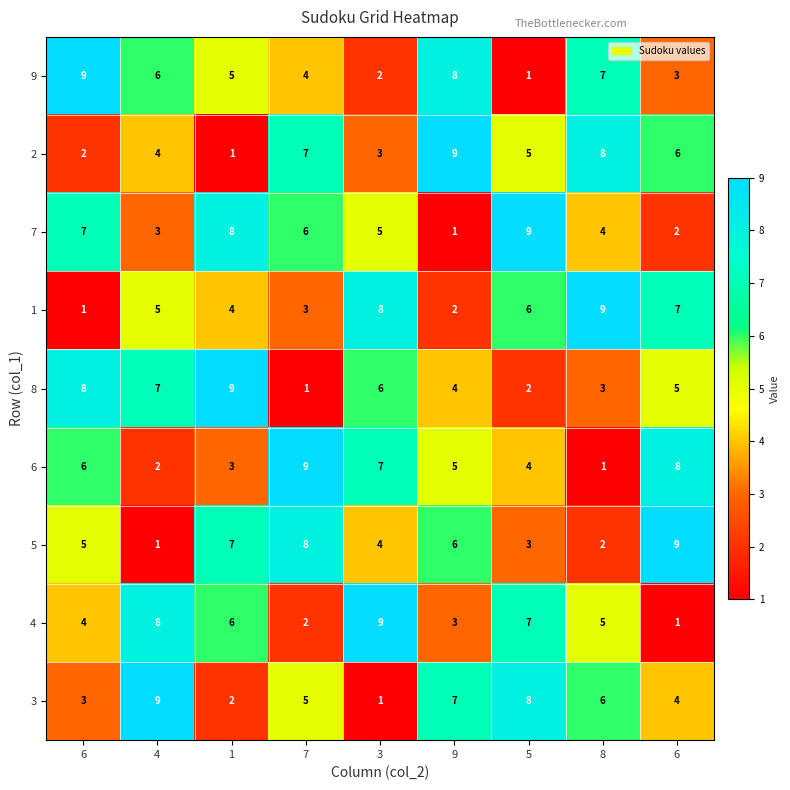

How many series are shown in this chart?

9